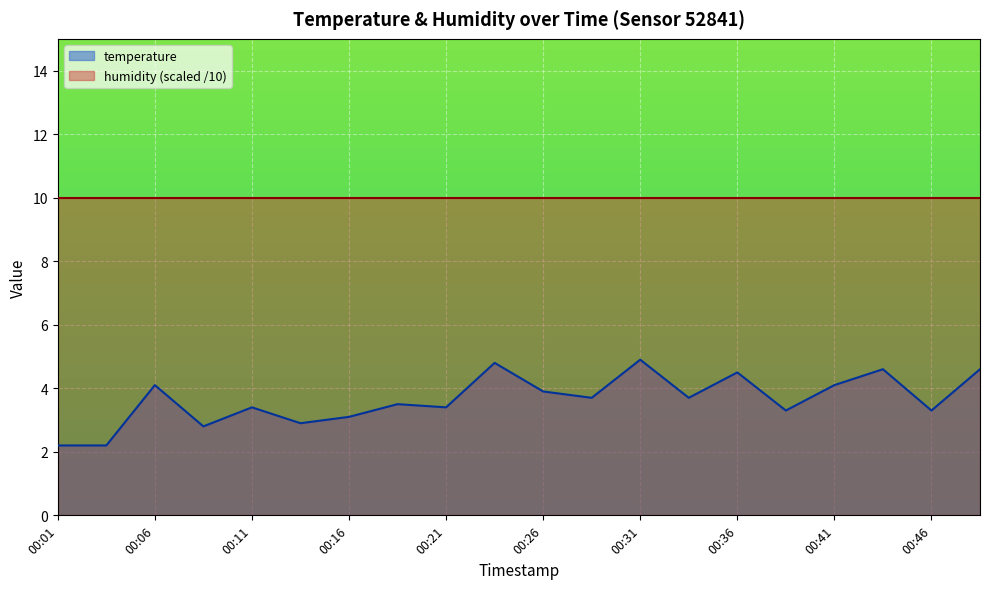

True or false: the data shows 4.3 at 00:13.

False